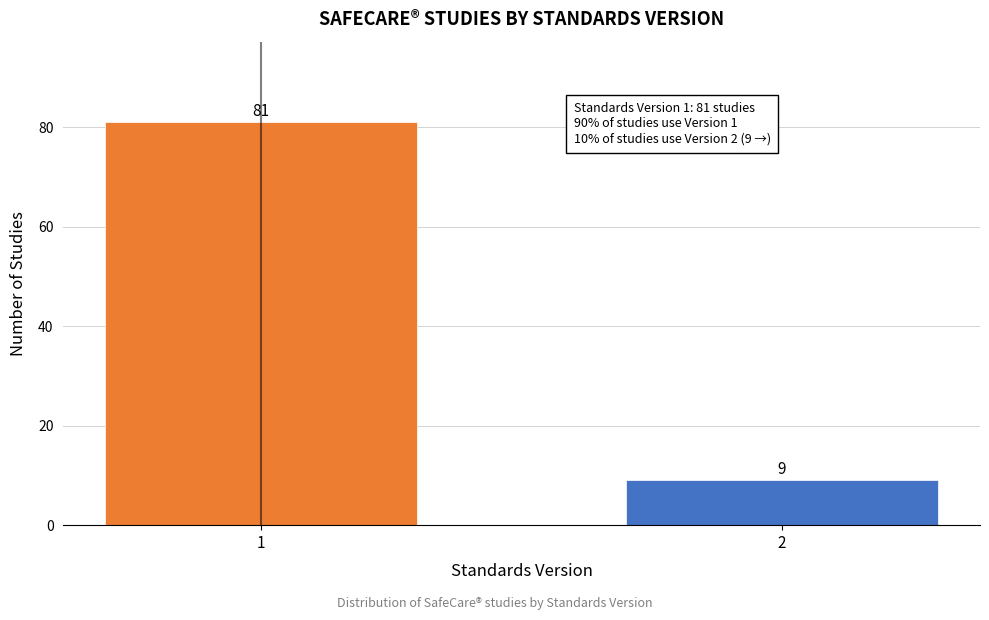

Reading left to right, transcribe all the data shown in this chart.

1=81	2=9